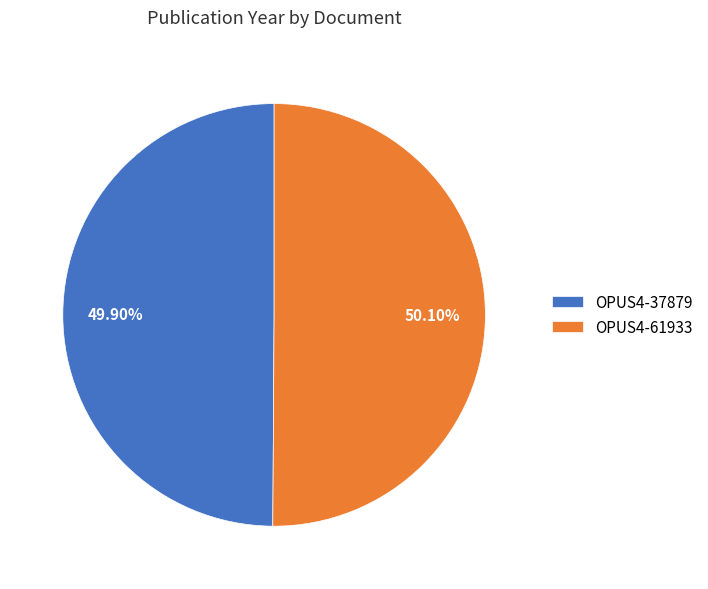

Is there any slice that represents more than half of the pie?

Yes